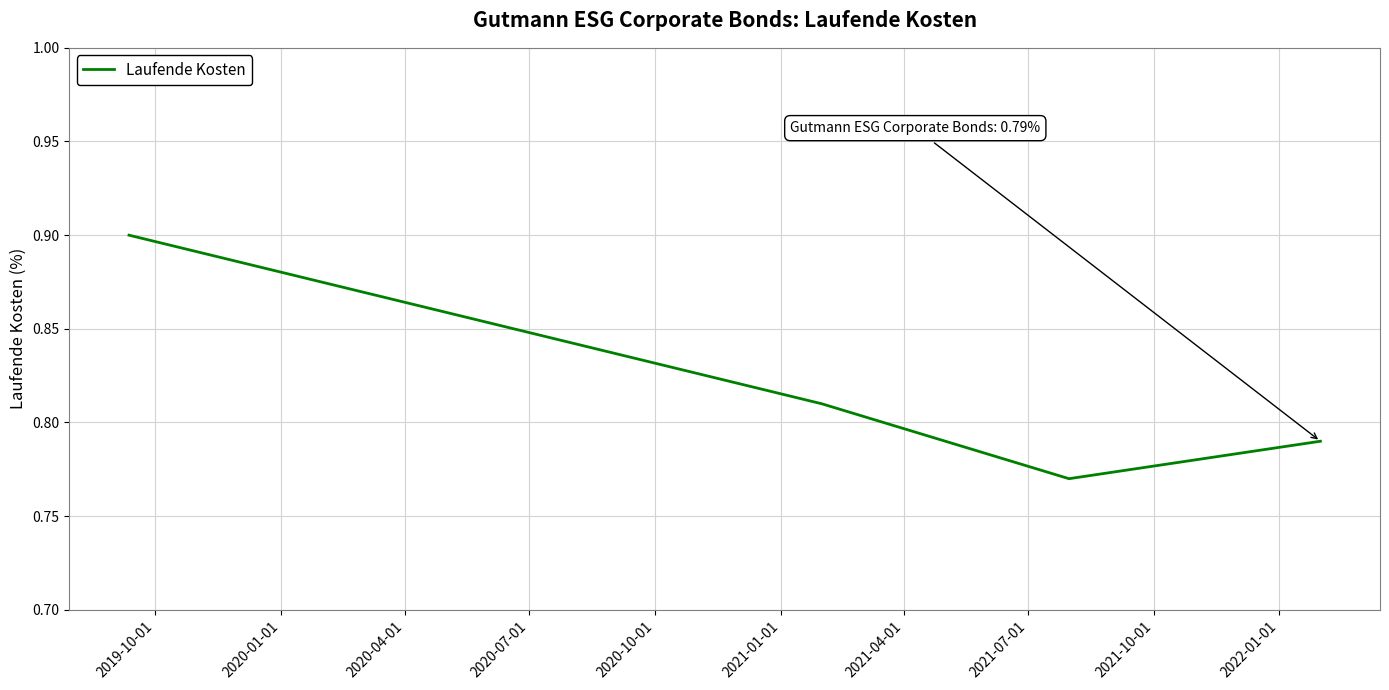

What is the maximum value shown in the chart?

0.9